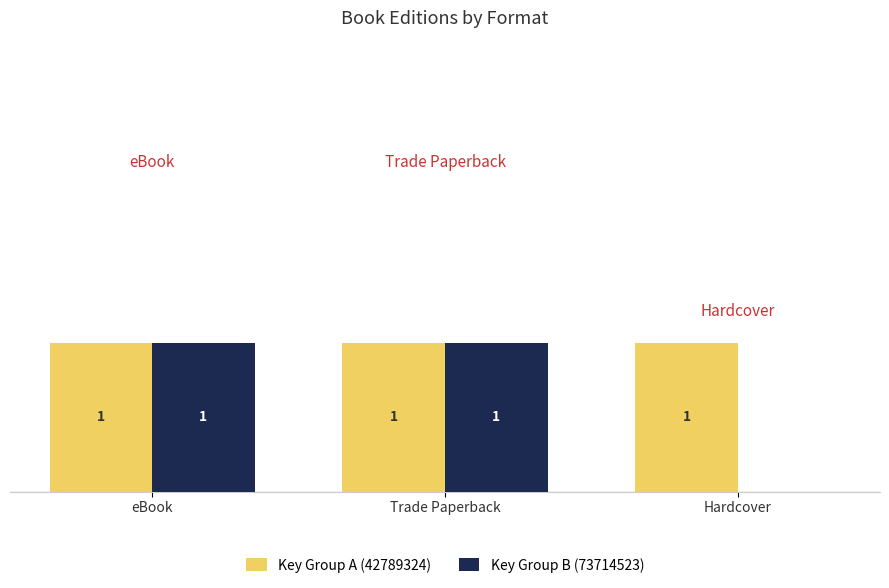

Which series has the largest total across all categories?

Key Group A (42789324)